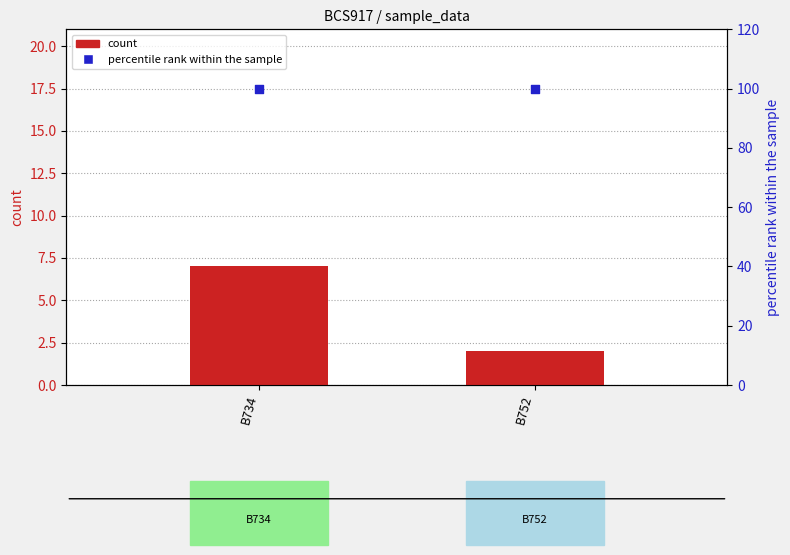

Which series has the largest total across all categories?

percentile rank within the sample